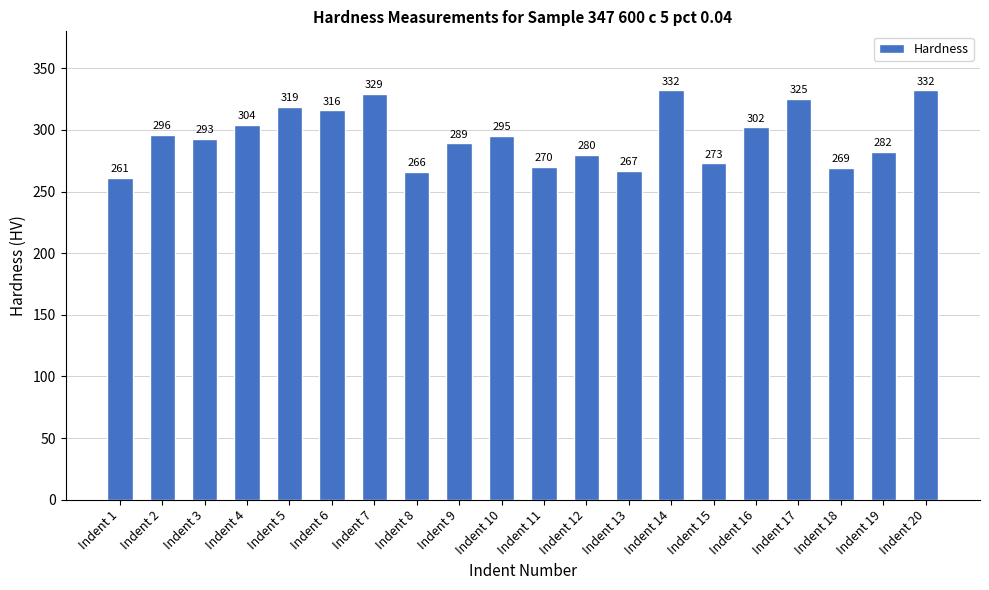

What is the difference between the second highest and second lowest values?

66